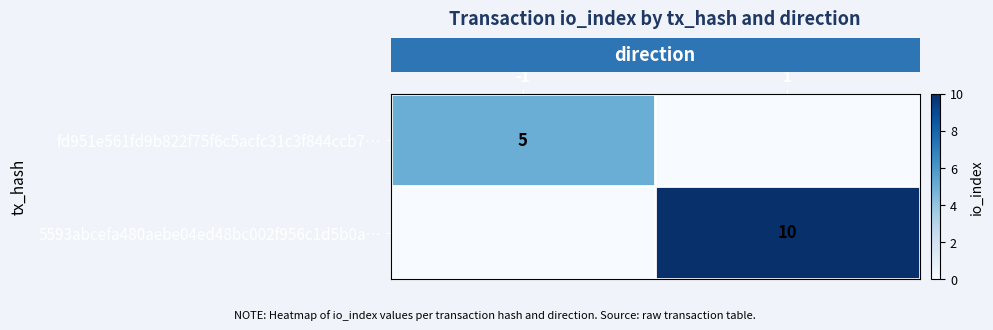

List the series in order of their overall mean, highest first.

row_1, row_0